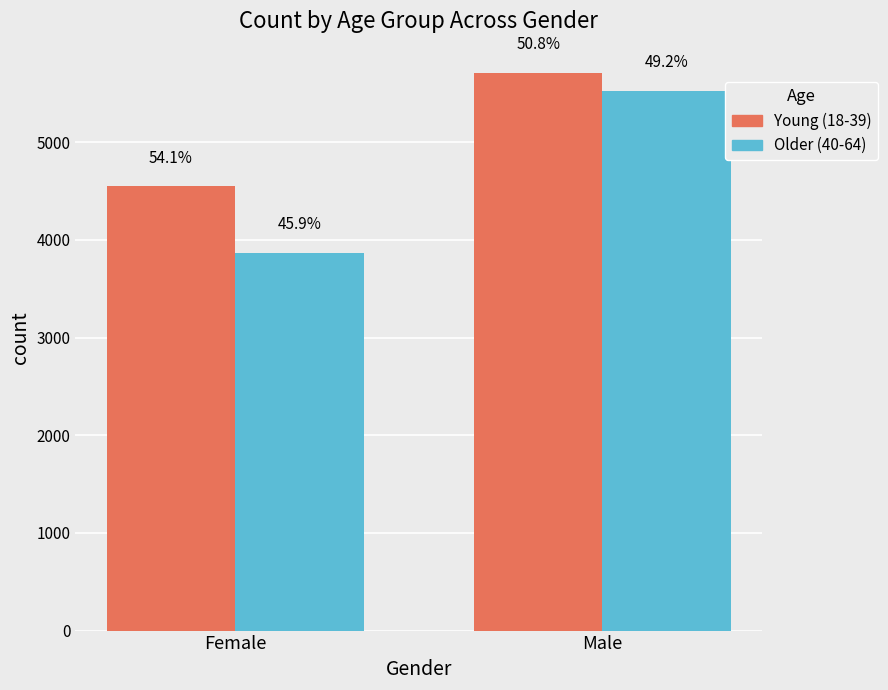

Does the chart contain stacked bars?

No